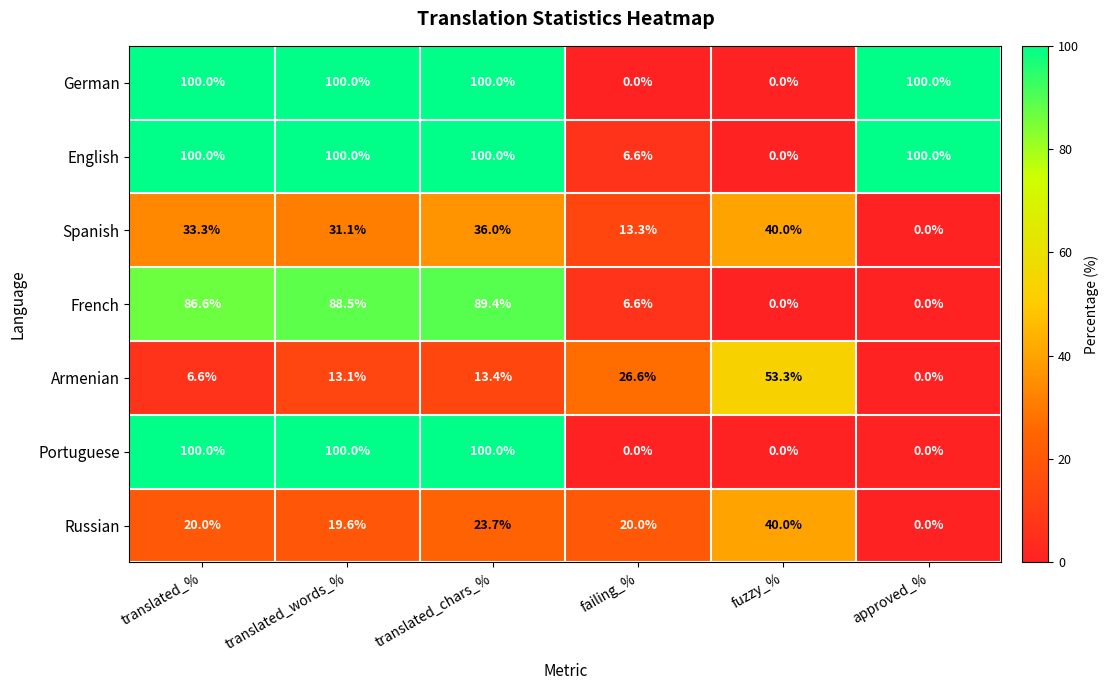

True or false: Russian has a value of 20.0 at translated_%.

True